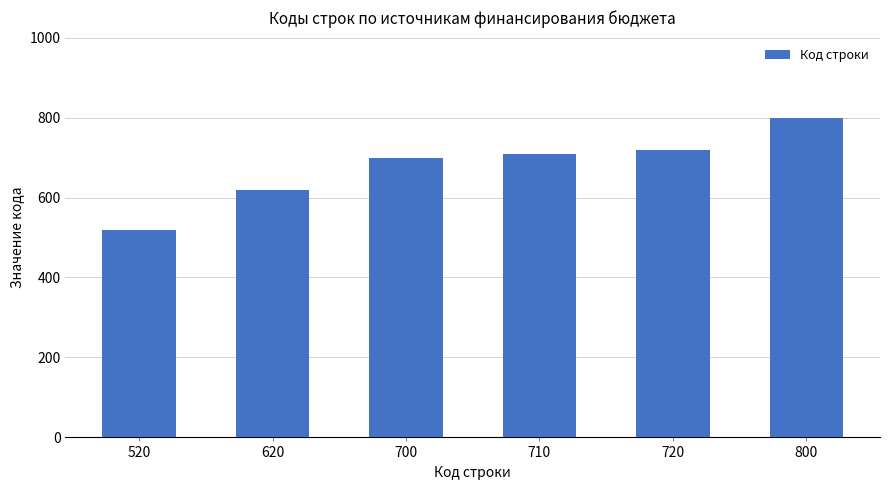

Approximately how many times larger is the value at 520 compared to 700?

0.7